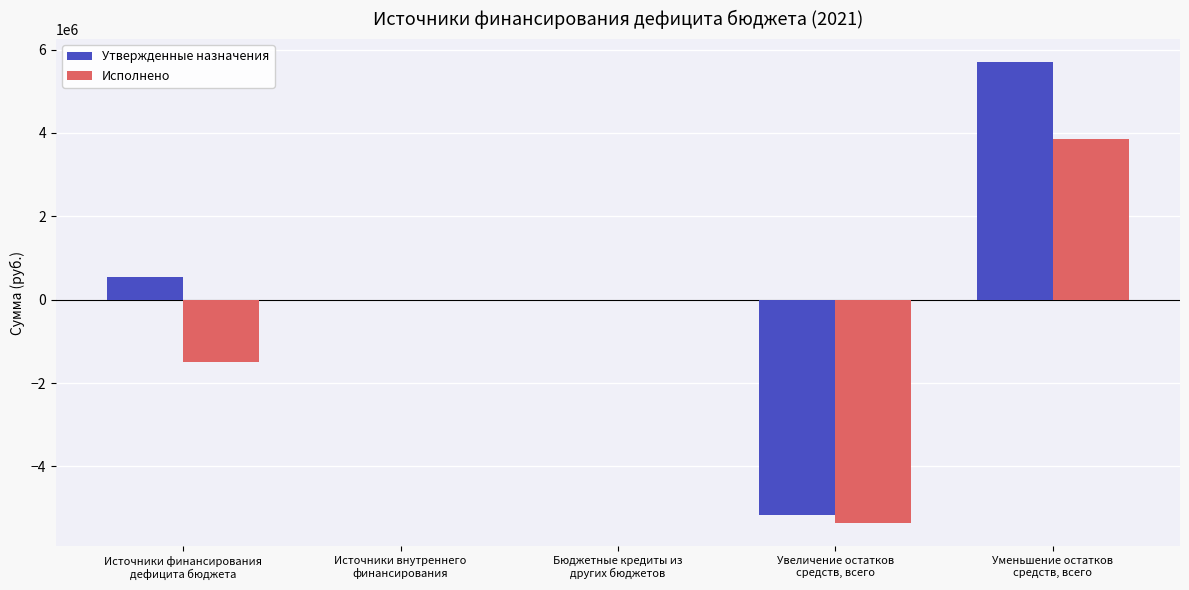

What is the sum of the Исполнено values at Бюджетные кредиты из
других бюджетов and Увеличение остатков
средств, всего?

-5361325.4